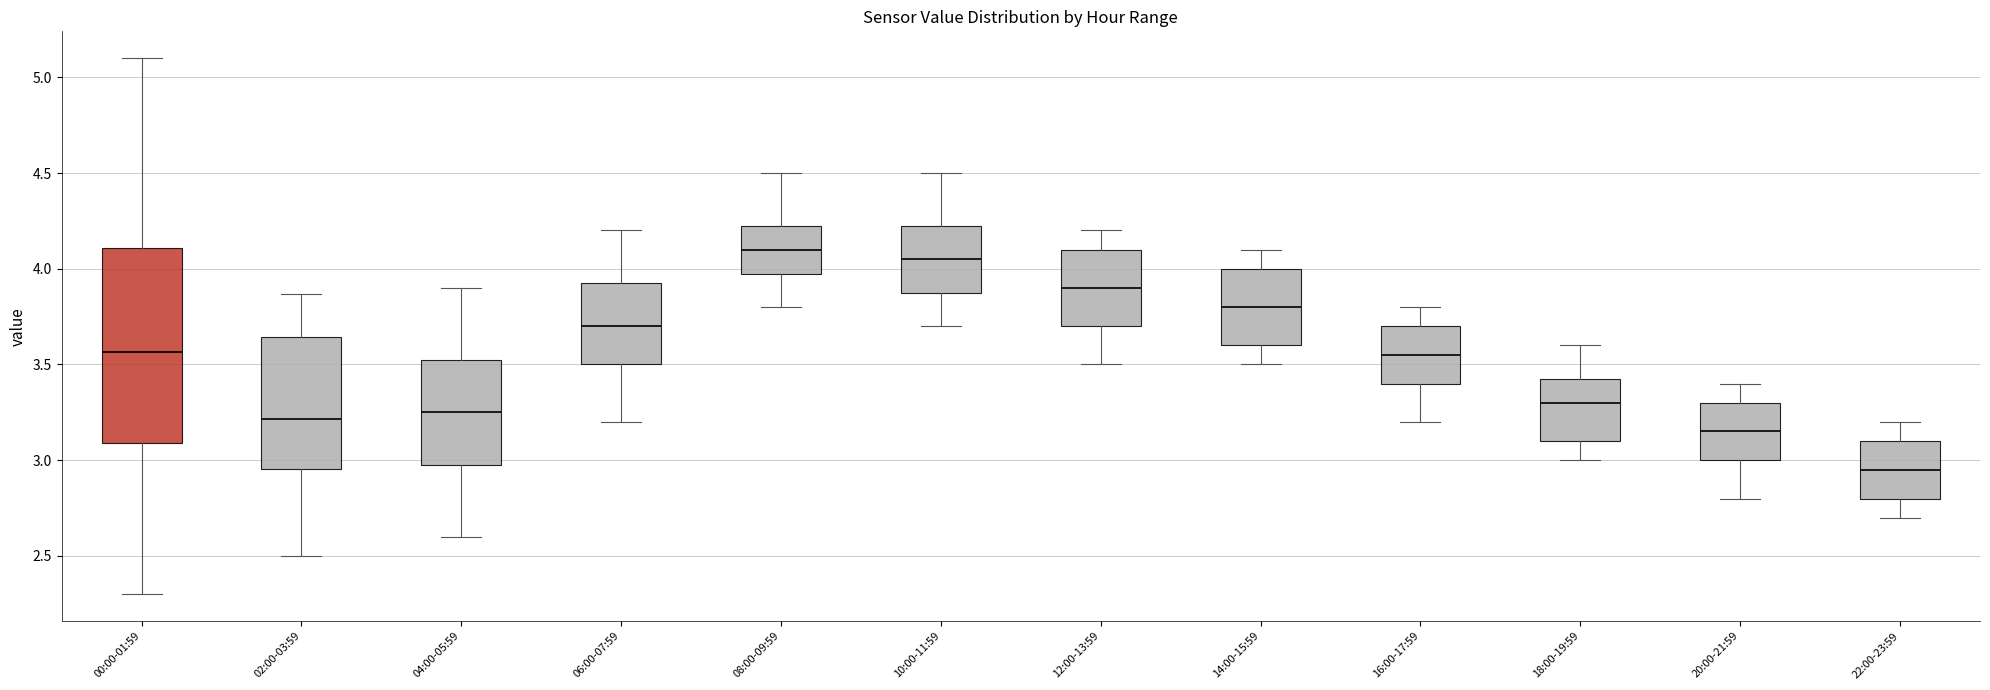

Where does the upper whisker of the box for 16:00-17:59 end on the y-axis? The values are not printed on the chart, so give them approximately, as read against the axis.

3.80